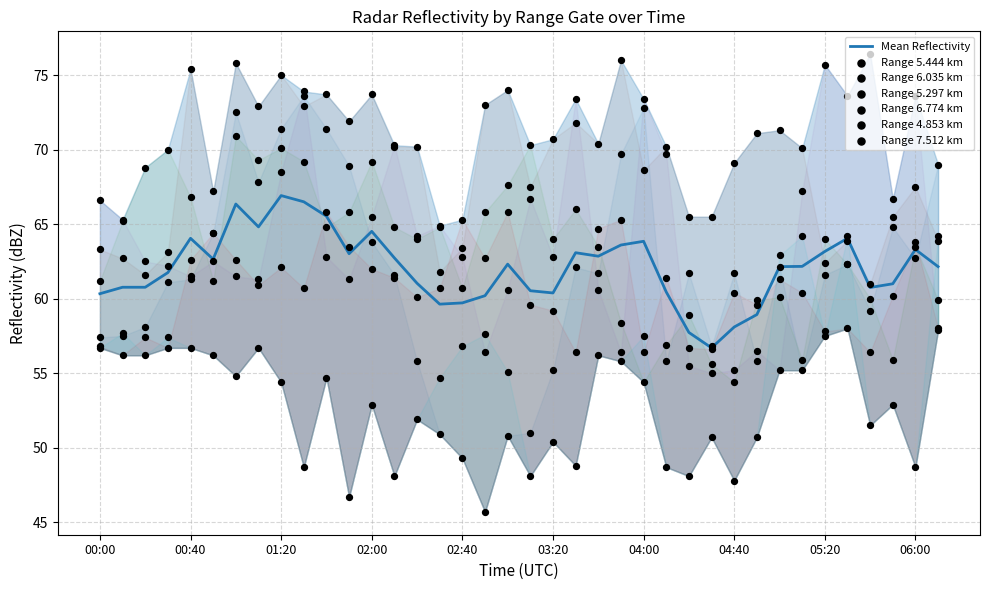

Which series has the widest spread of Y values?

5.444